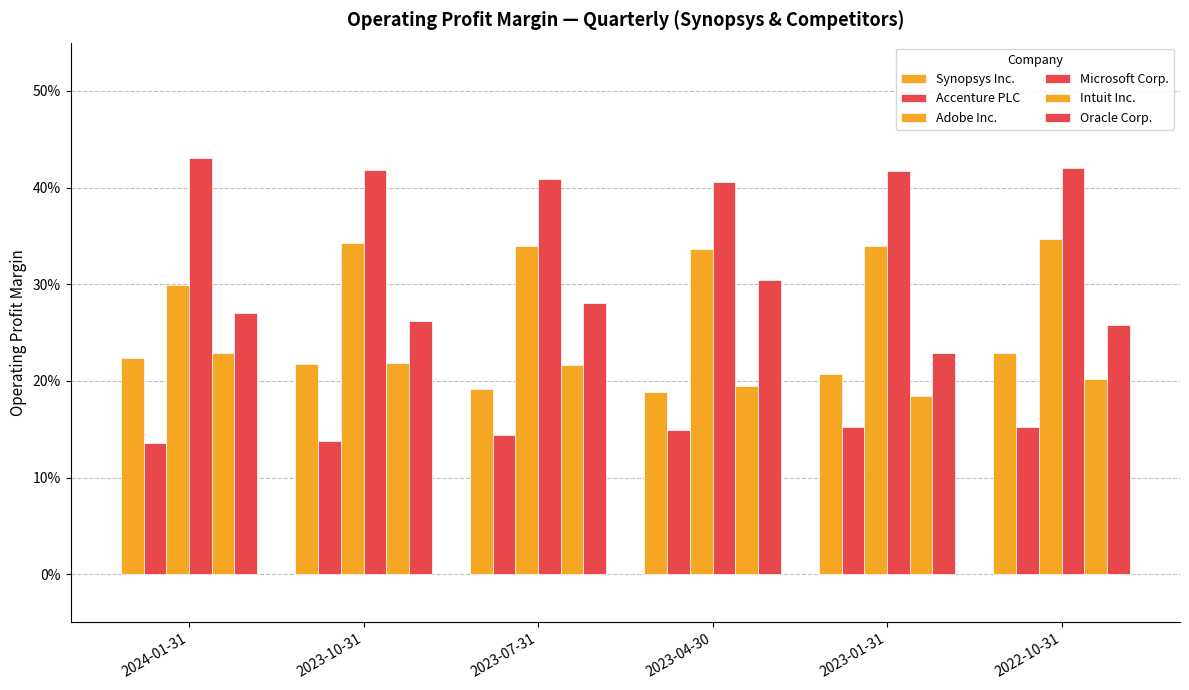

Does the chart contain any negative values?

No